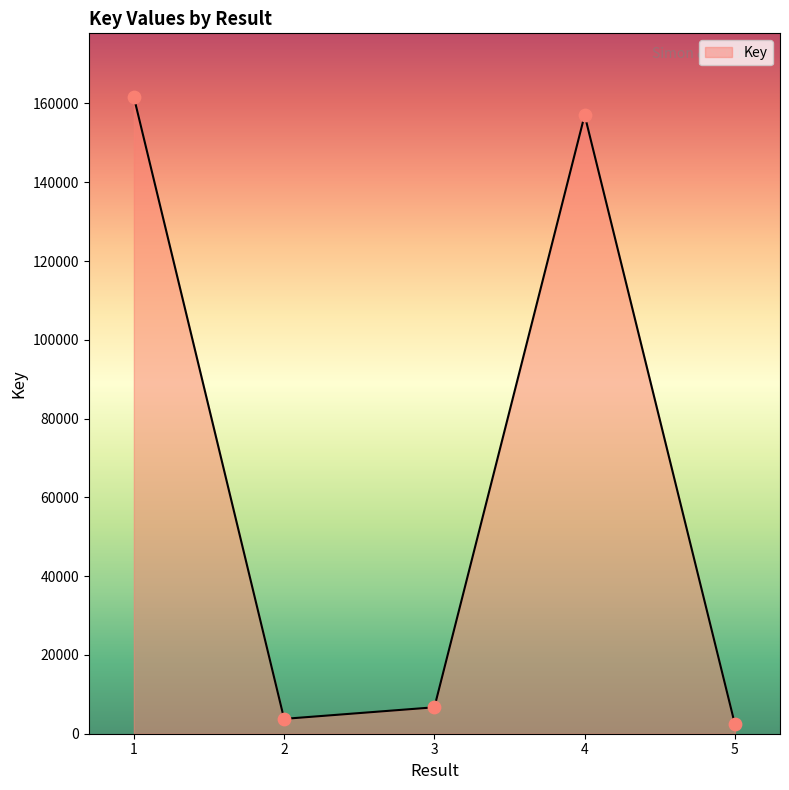

What is the change in value from 4 to 5?

-154650